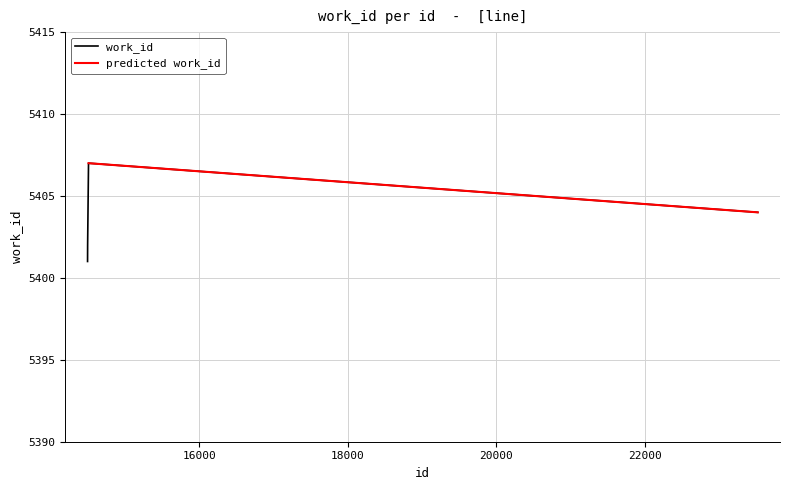

What is the change in value from 14506 to 23518?

-3